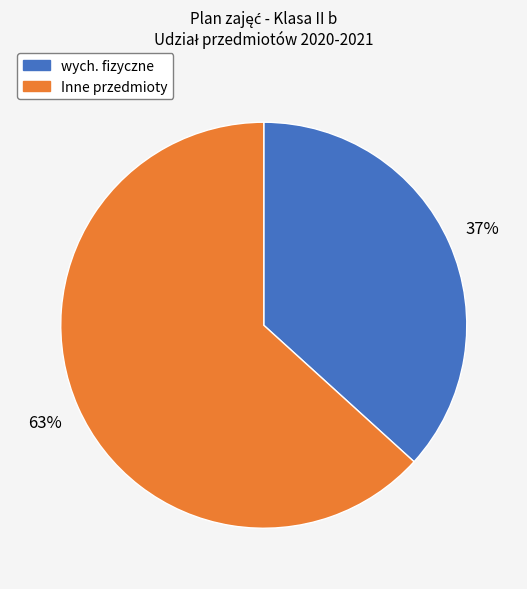

To the nearest percent, what portion does Inne przedmioty represent?

63%